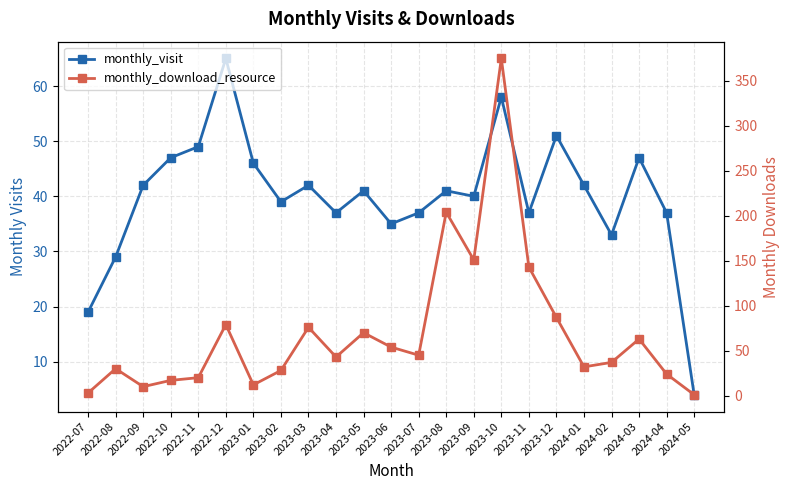

How many interior local peaks does the monthly_visit series have?

7